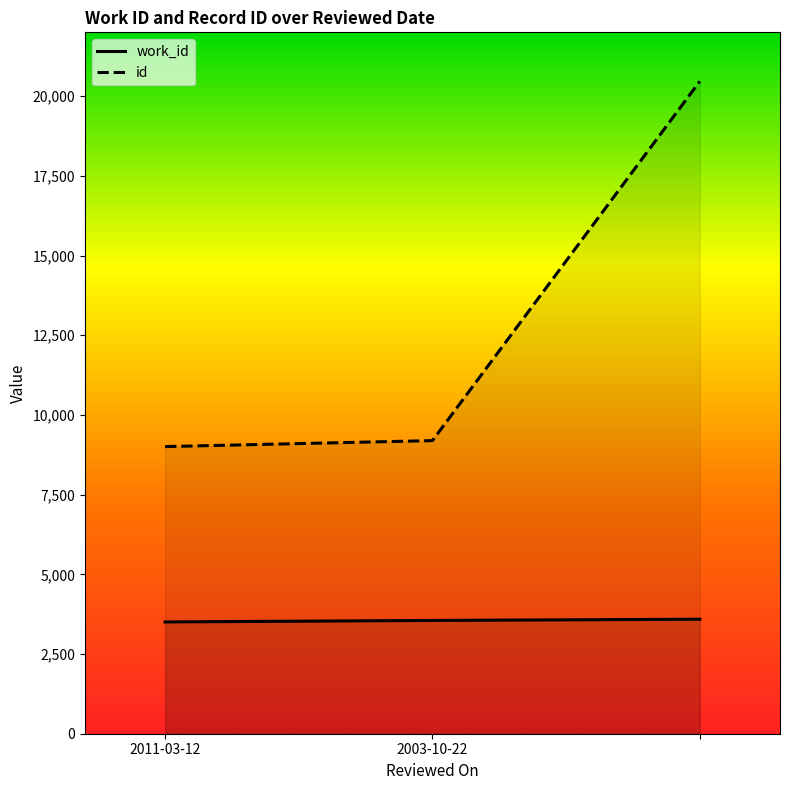

Rank the categories by work_id value from lowest to highest.

2011-03-12, 2003-10-22, 